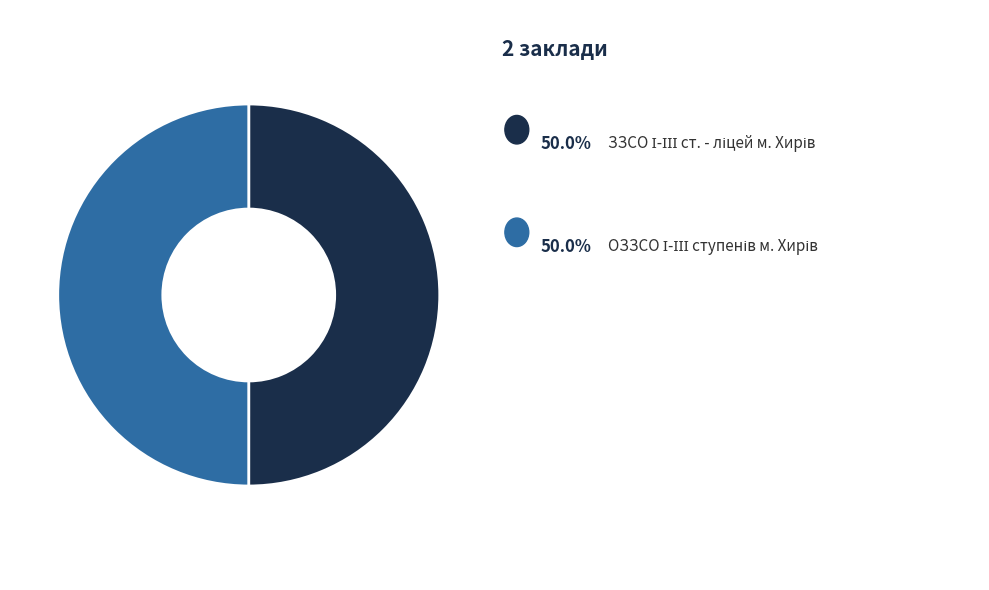

Which category has the smallest portion of the pie?

ОЗЗСО І-ІІІ ступенів м. Хирів